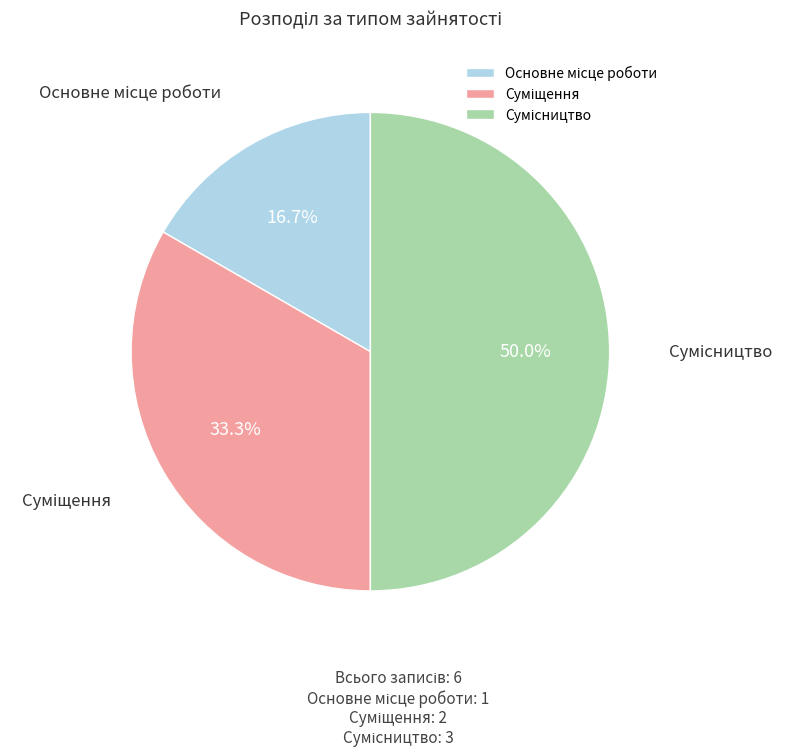

Does Суміщення account for over 50% of the chart?

No